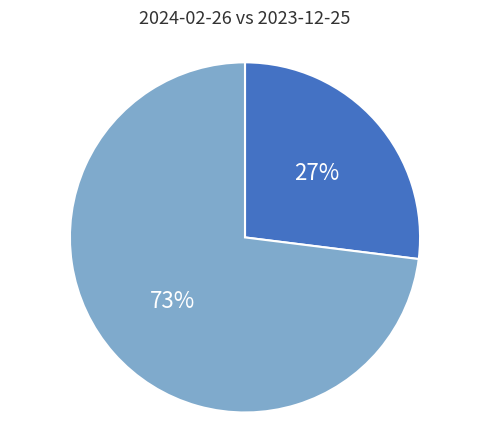

To the nearest percent, what is the difference between the largest and smallest slice percentages?

46%